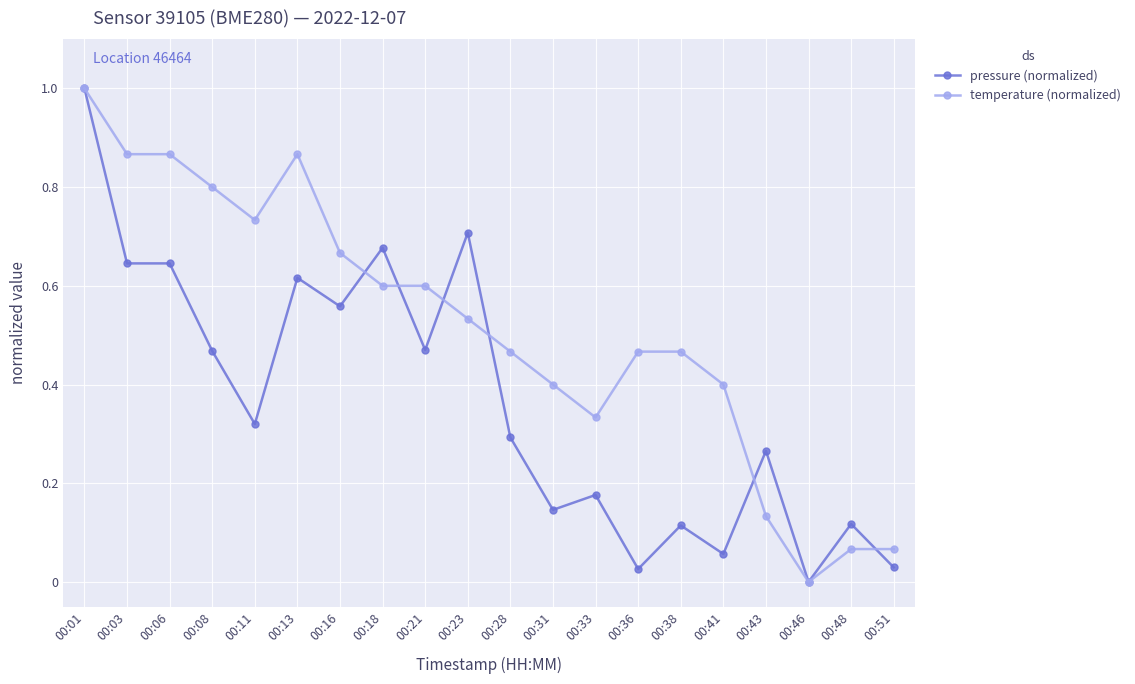

The pressure (normalized) series shows 0.6 at 00:16. True or false?

True